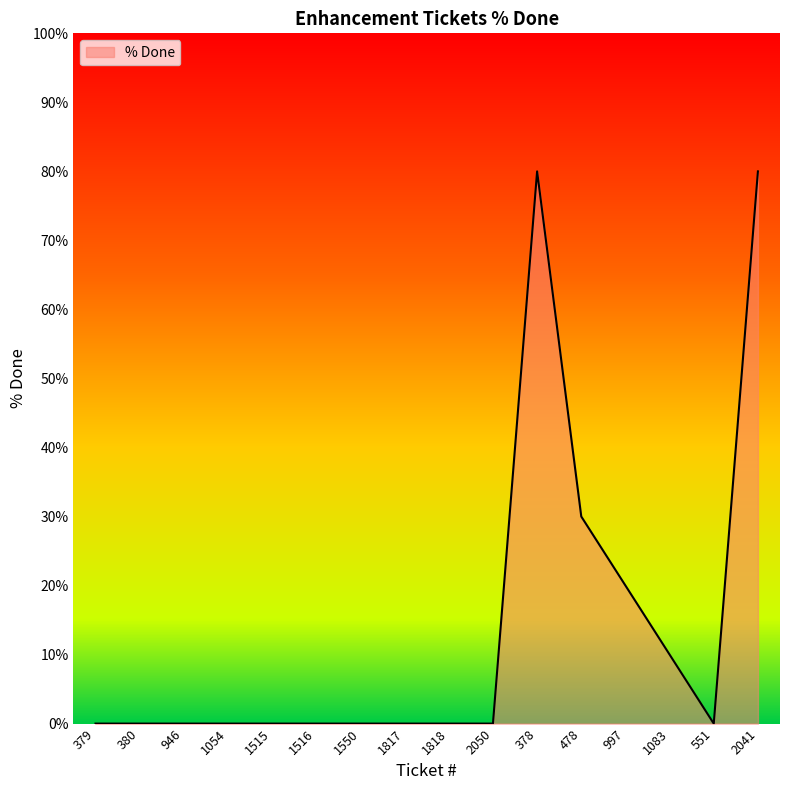

How many lines are shown in the chart?

1